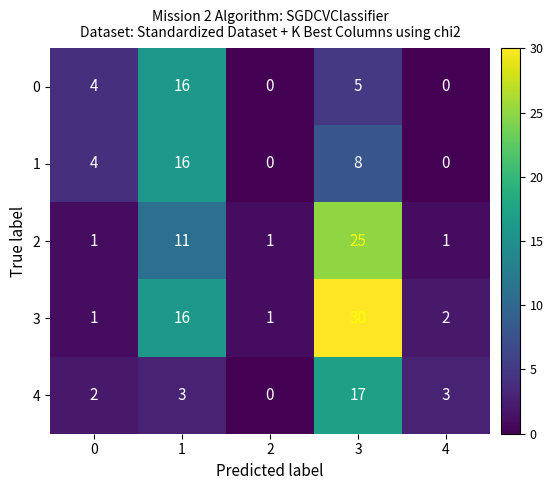

Which label corresponds to the largest value in the chart?

3